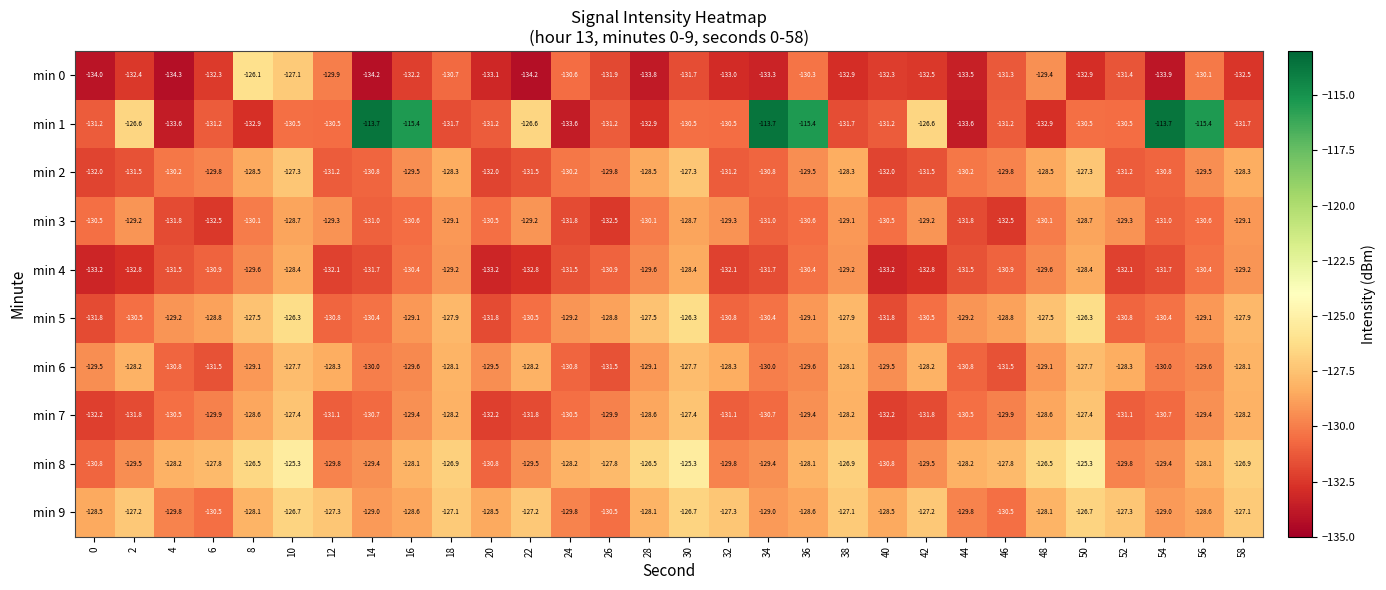

At which category is the sum across all series the highest?

10